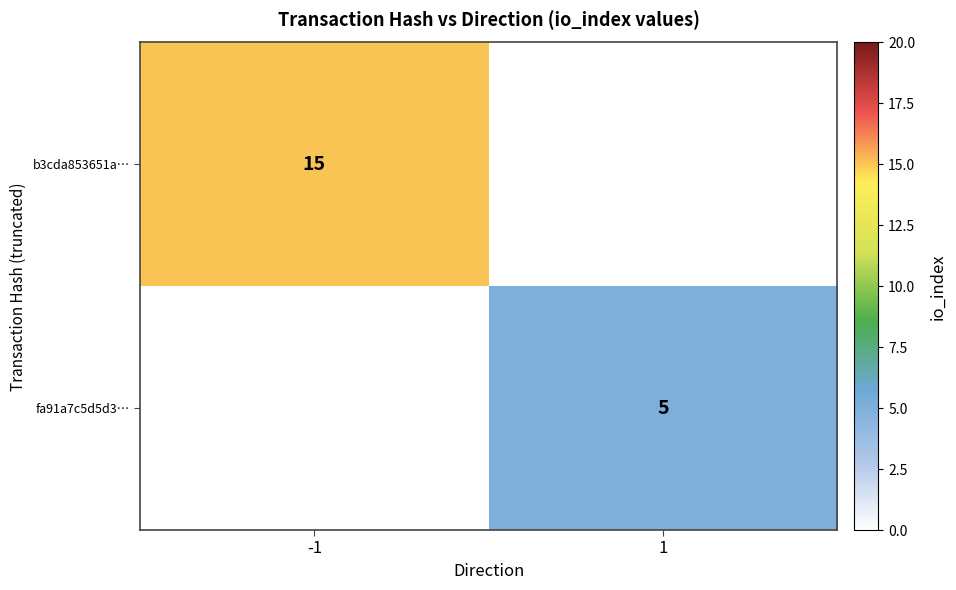

Which has a higher value, -1 or 1?

-1